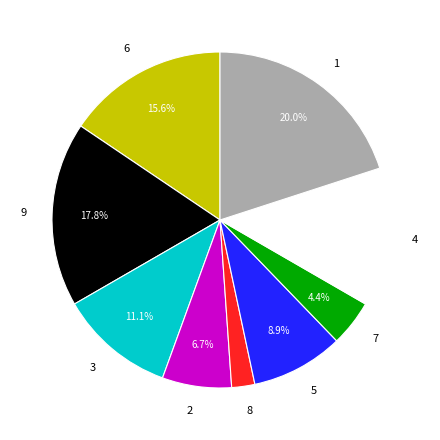

The 1 slice represents 35% of the pie. True or false?

False